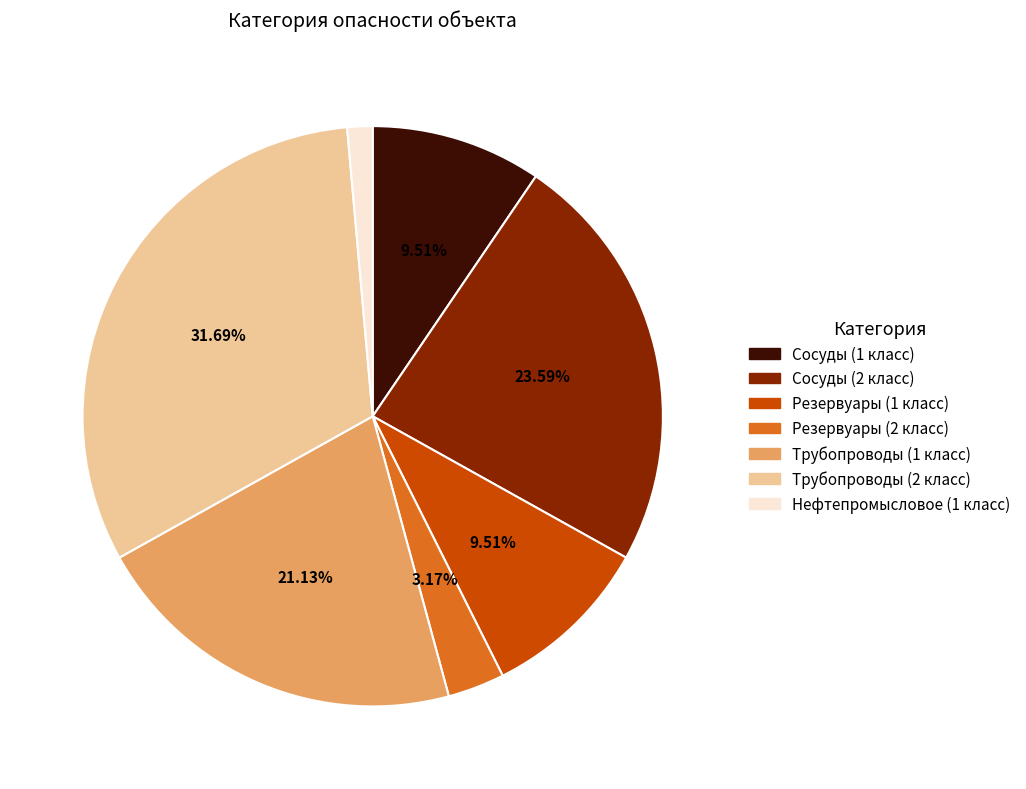

Between Резервуары (2 класс) and Трубопроводы (1 класс), which is larger?

Трубопроводы (1 класс)